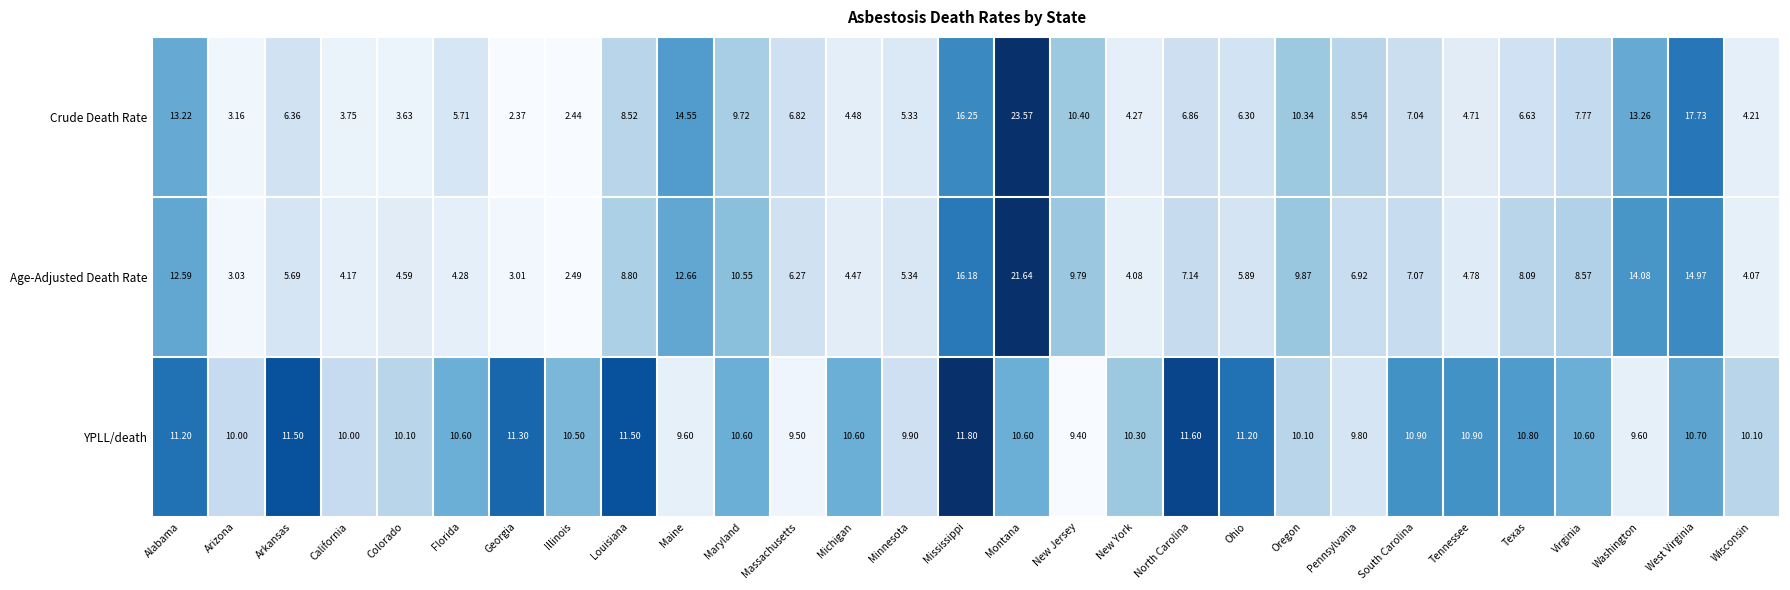

At which label does YPLL/death first exceed 10?

Alabama